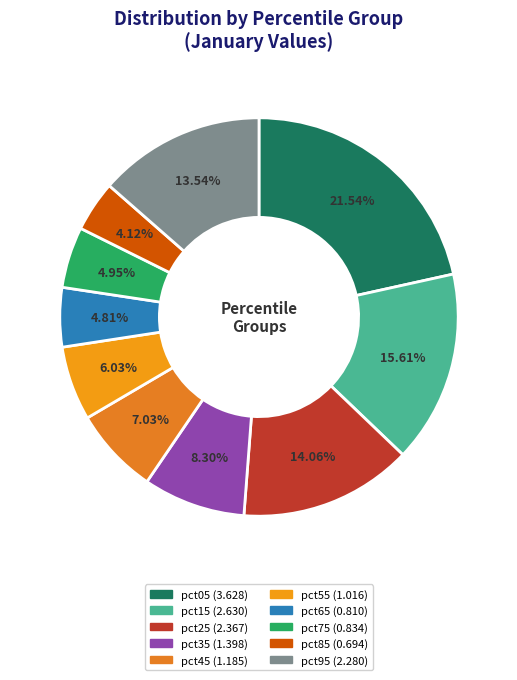

What is the smallest slice in the pie chart?

pct85